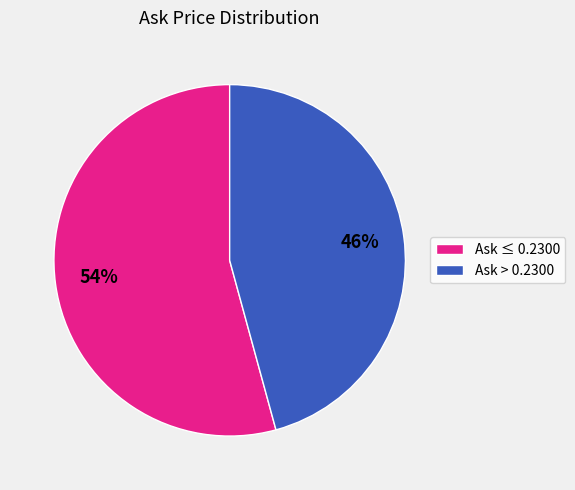

The Ask > 0.2300 slice represents 46% of the pie. True or false?

True